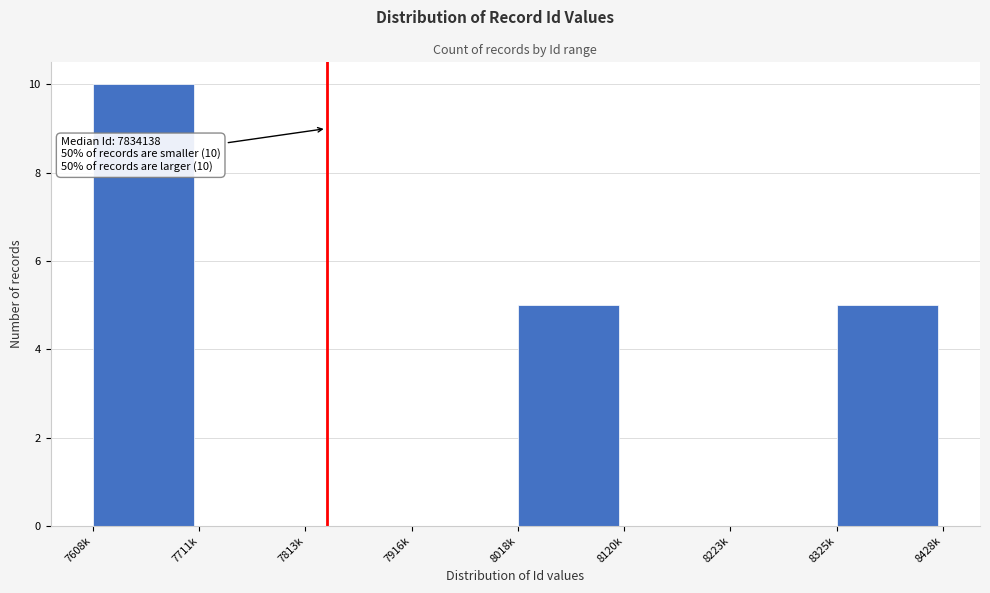

Reading left to right, transcribe all the data shown in this chart.

7608k=10	7711k=0	7813k=0	7916k=0	8018k=5	8120k=0	8223k=0	8325k=5